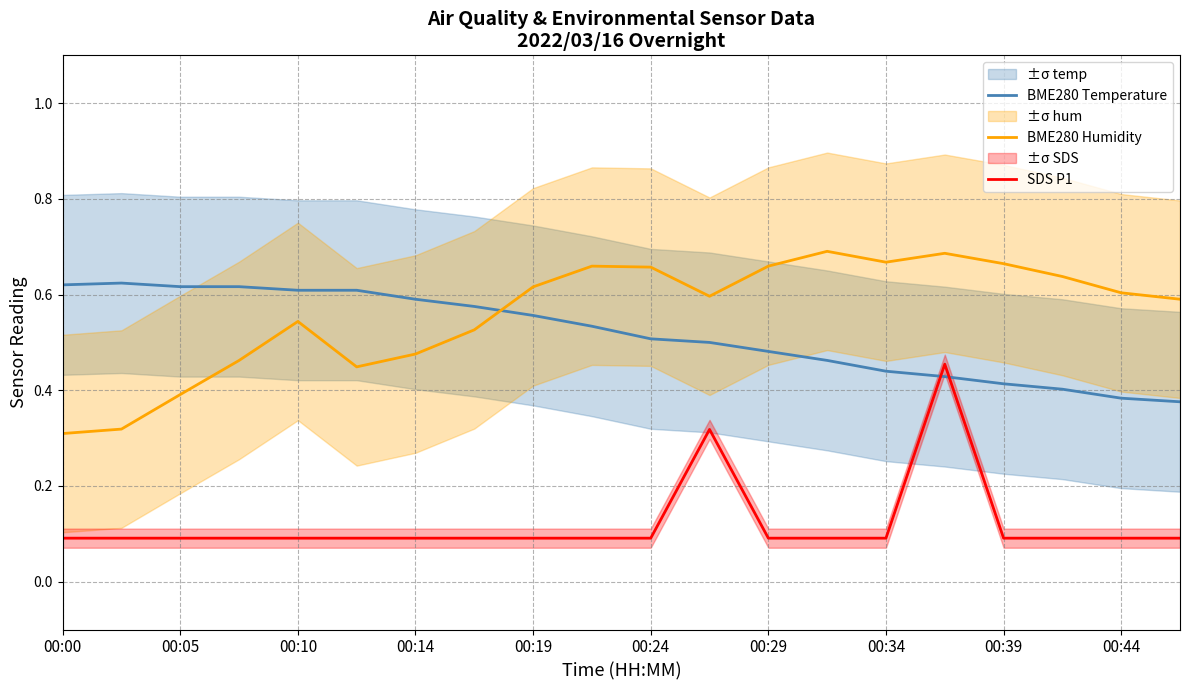

List the series in order of their peak value, highest first.

BME280 Humidity, BME280 Temperature, SDS P1